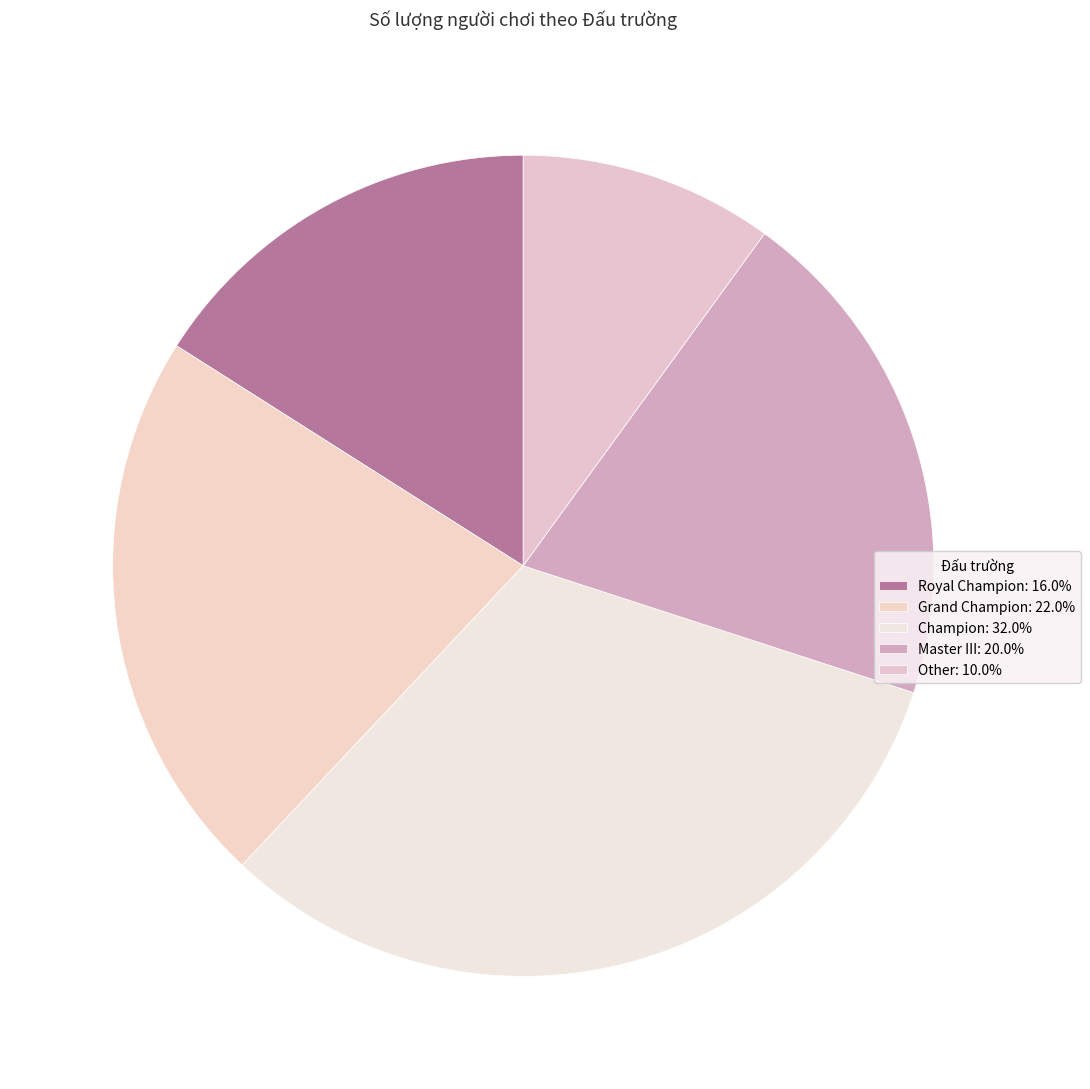

Which slice is the largest?

Champion